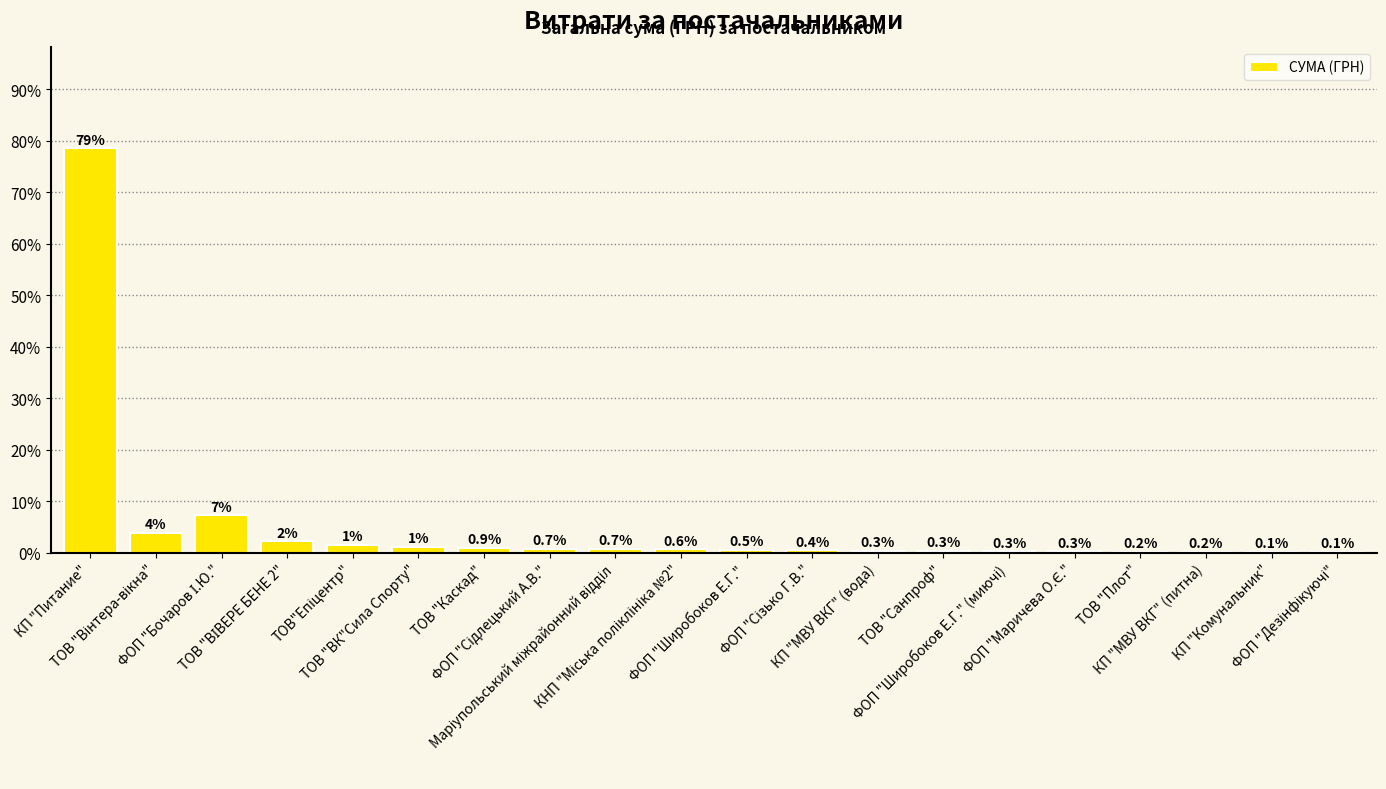

What is the maximum value shown in the chart?

78.5